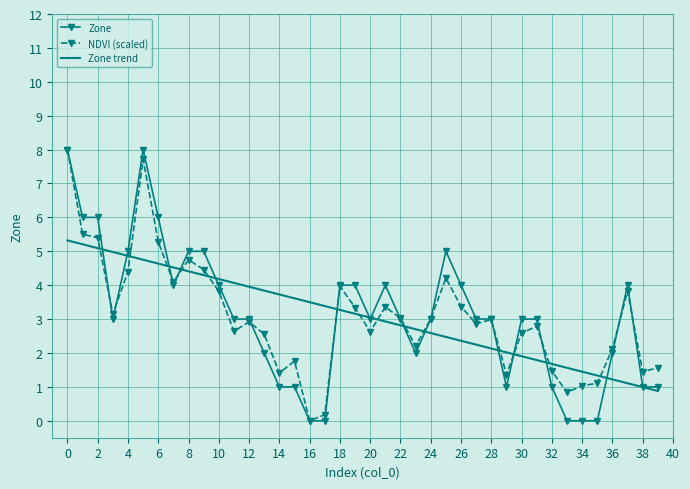

At how many categories does at least one series exceed 0?

40